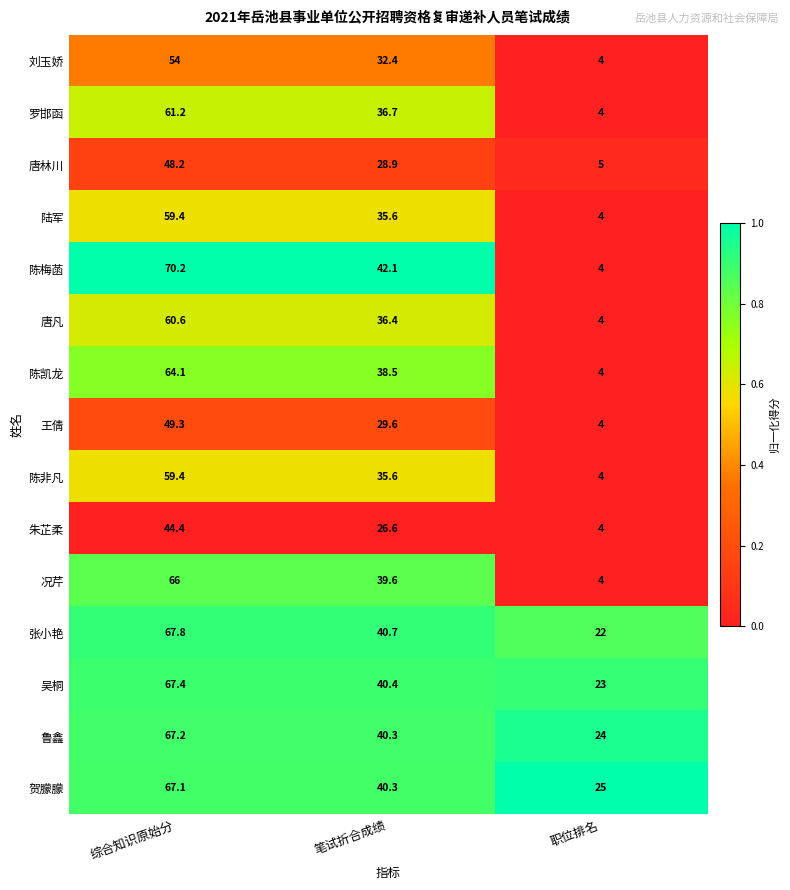

Between 笔试折合成绩 and 职位排名, which series saw the biggest shift?

陈梅菡